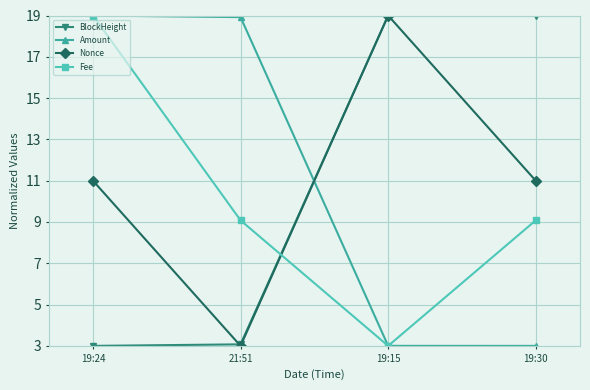

Which series ends up on top after the final intersection of BlockHeight and Nonce?

BlockHeight